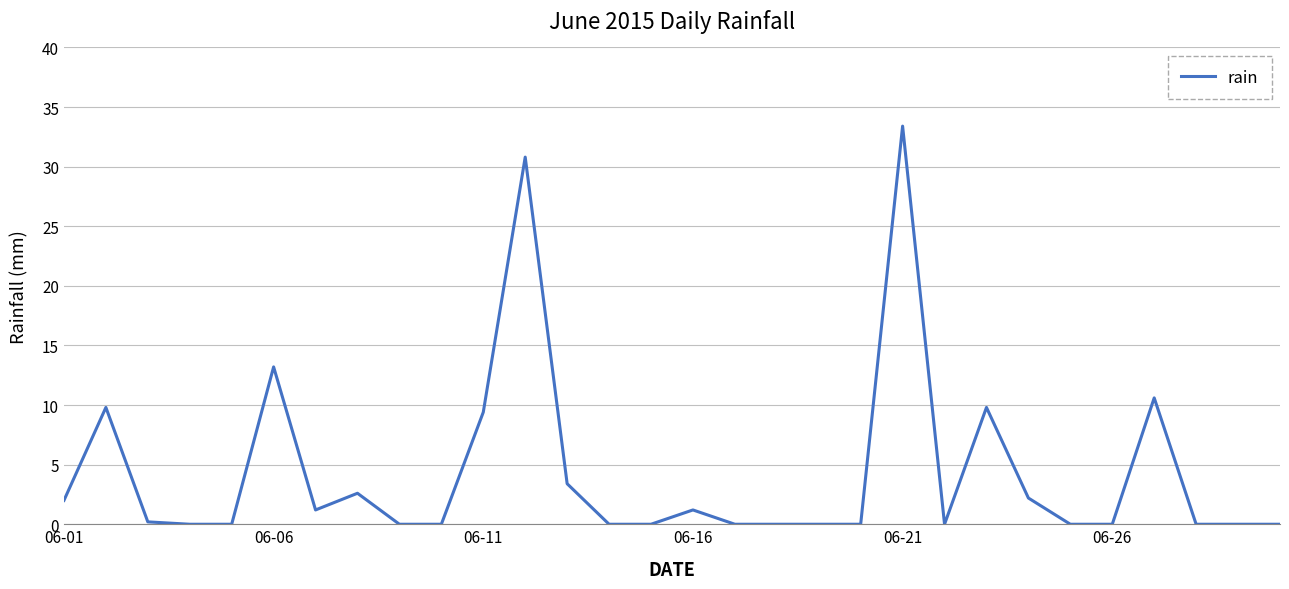

What is the greatest value displayed?

33.4